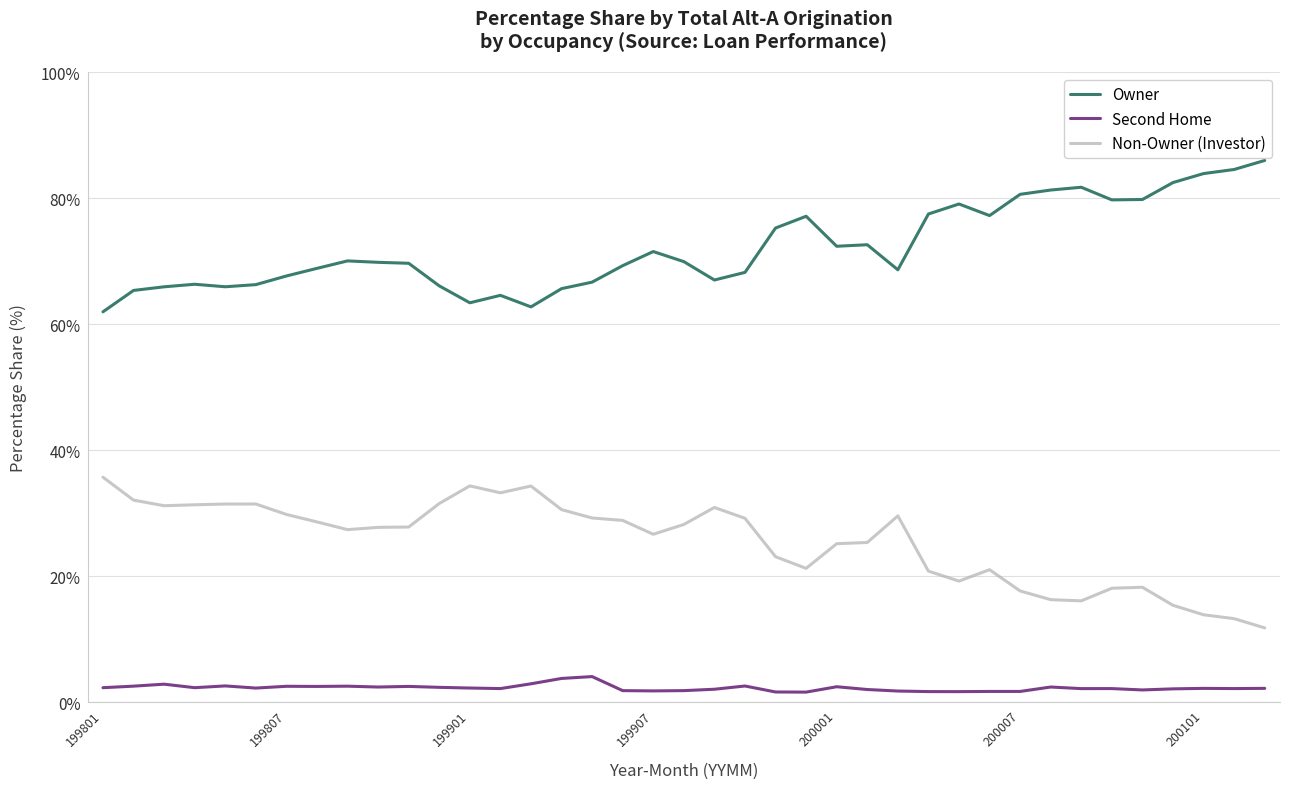

Rank the series by their average value, from highest to lowest.

Owner, Non-Owner (Investor), Second Home